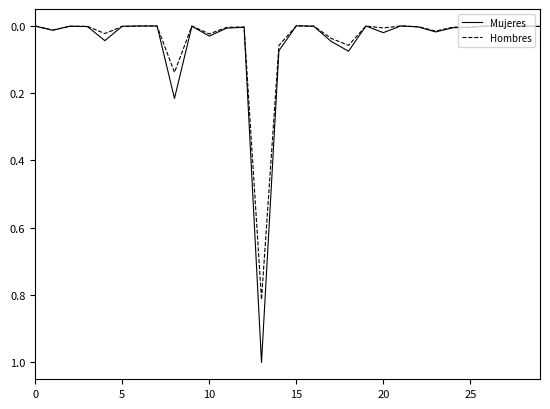

What is the highest value of the Mujeres series?

1.0